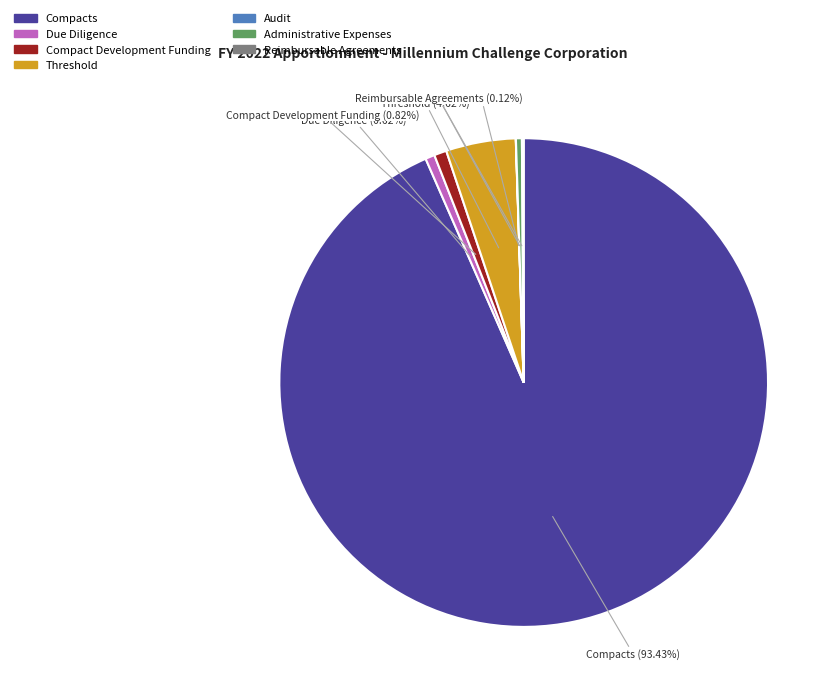

What is the majority slice?

Compacts